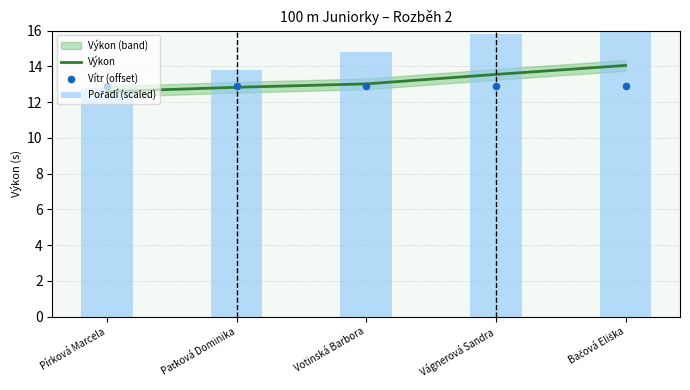

What is the total value across all series at Votinská Barbora?

40.7